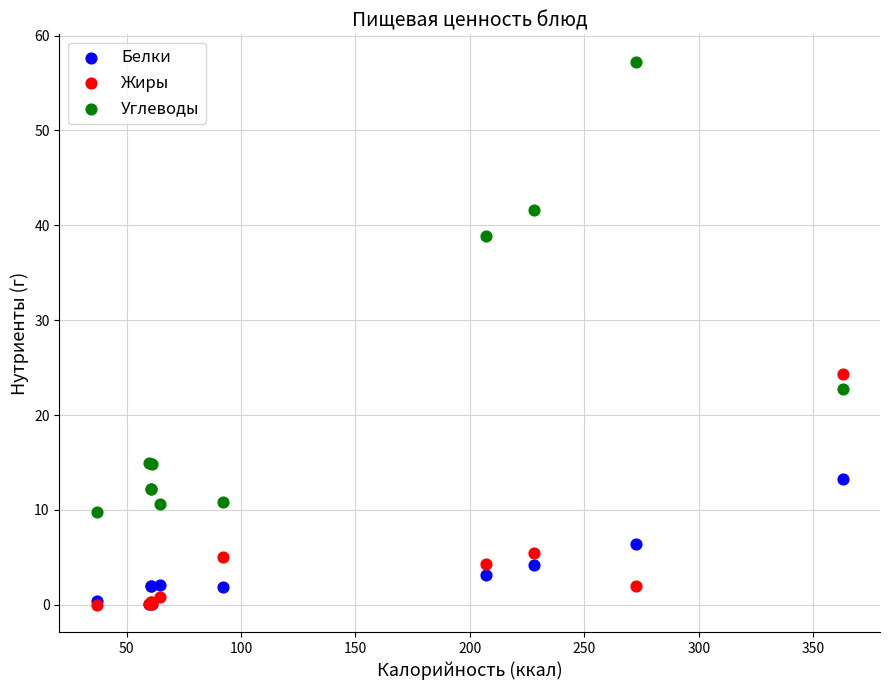

Across all series, what Y value is closest to 28?

24.3